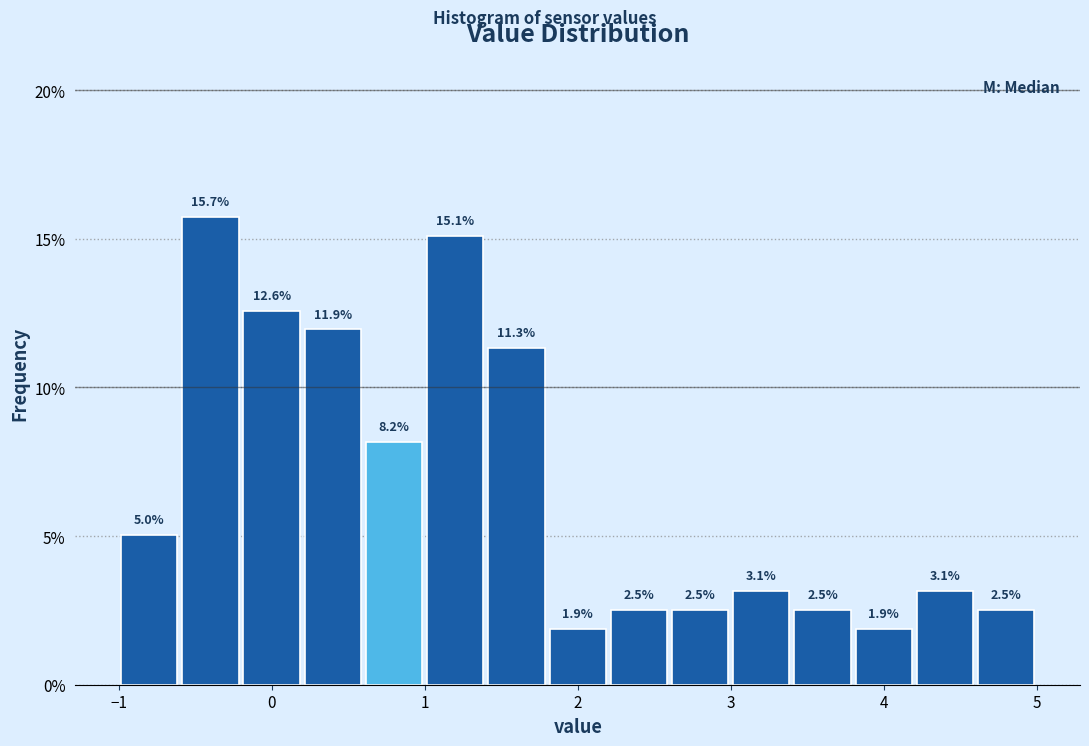

Which range on the x-axis has the tallest bar?

-0.6 to -0.2